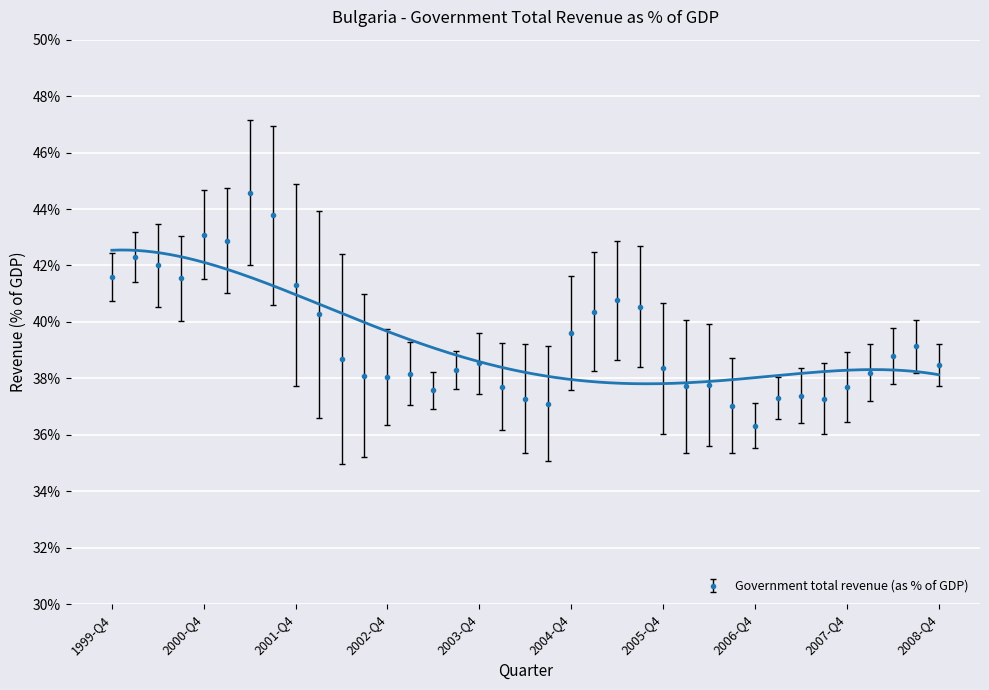

What is the difference between the values at 2004-Q1 and 2007-Q3?

0.4